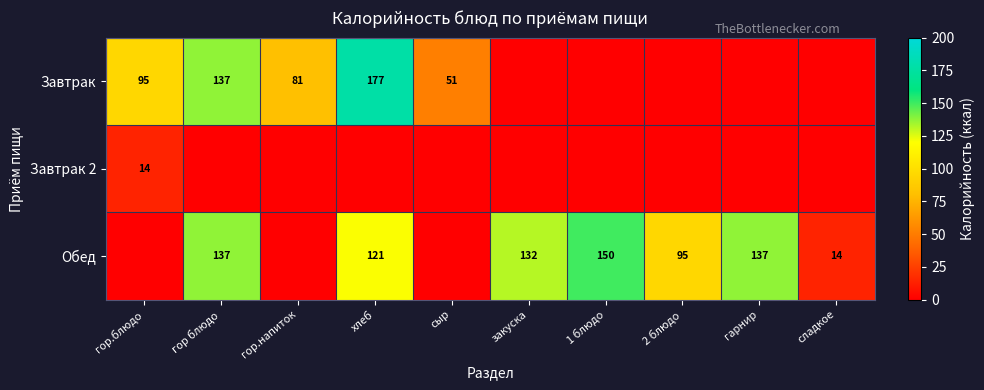

Is it true that Обед equals 95 at 2 блюдо?

True